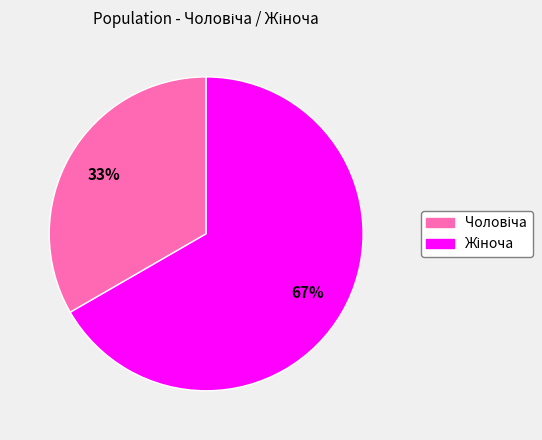

Is there a majority slice in this chart?

Yes